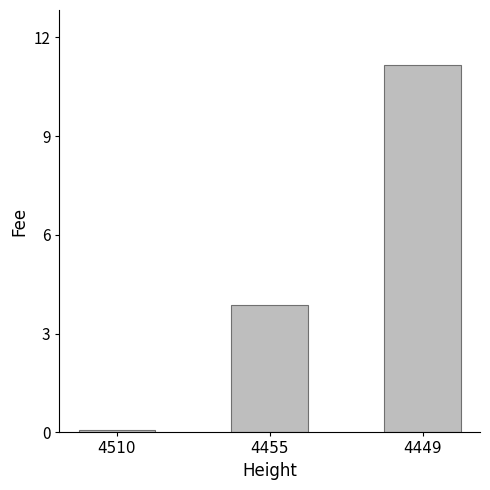

Count the number of data series in this chart.

1